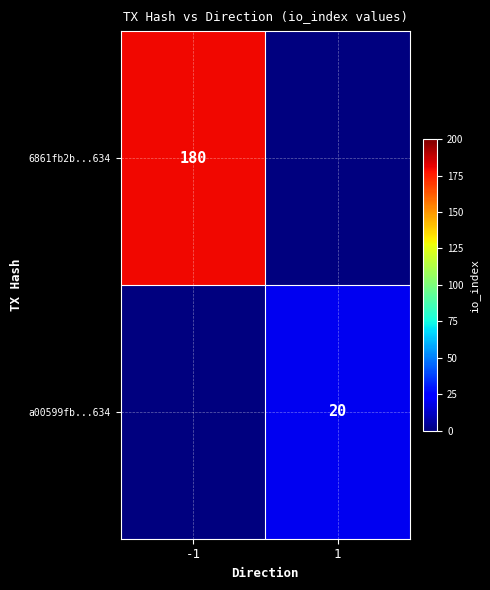

What is the maximum value shown in the chart?

180